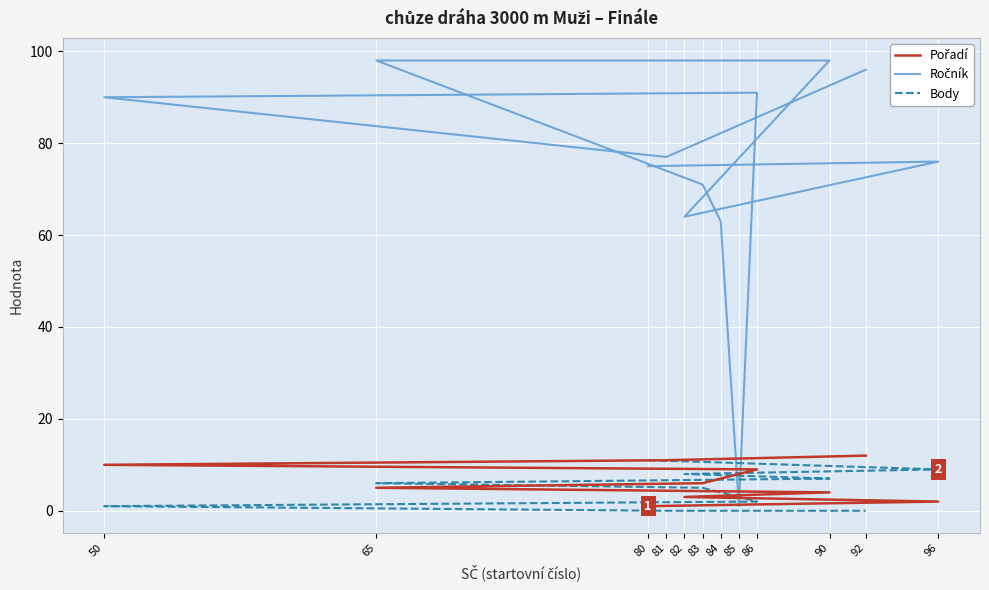

At how many categories does at least one series exceed 54?

11